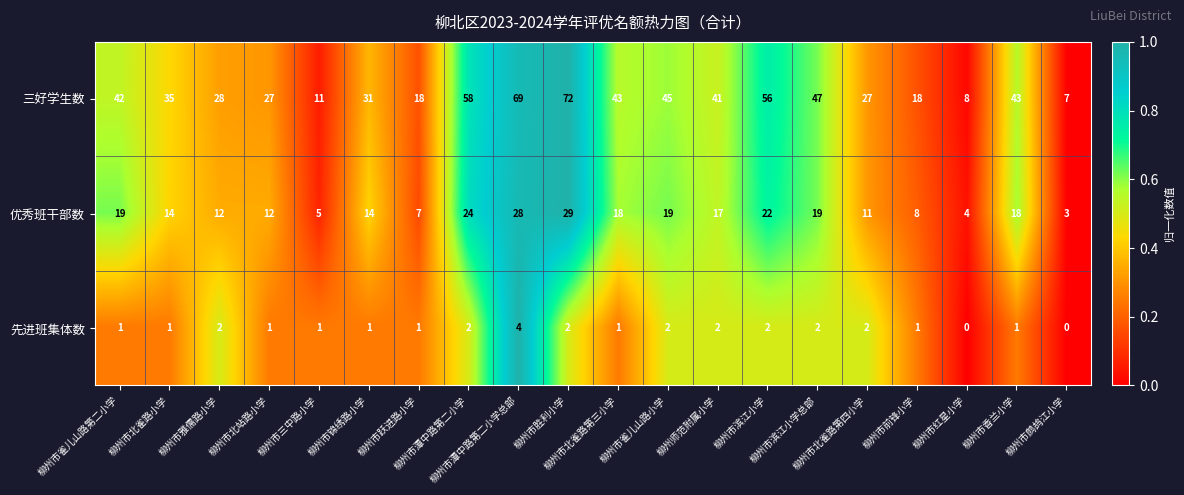

Rank the series by their average value, from lowest to highest.

先进班集体数, 优秀班干部数, 三好学生数